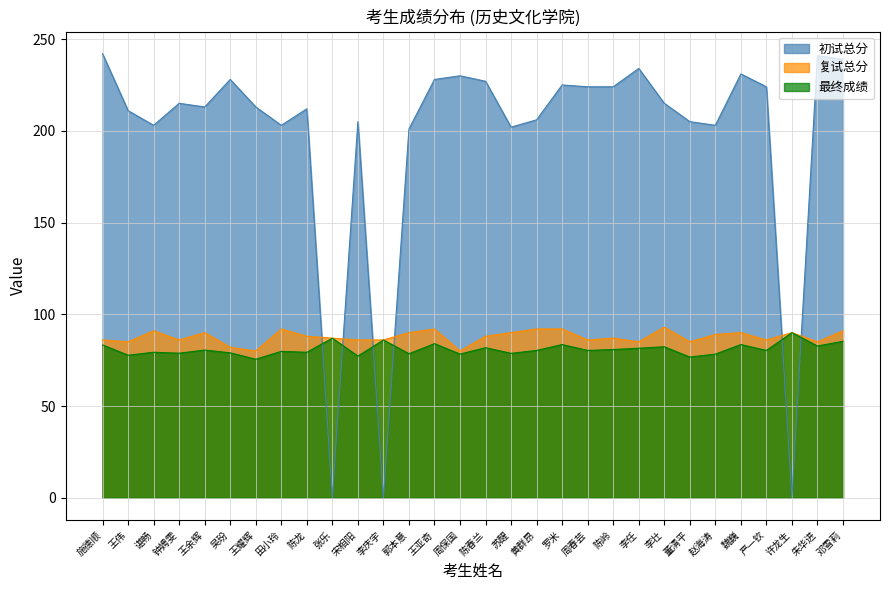

True or false: 初试总分 and 复试总分 intersect in this chart.

True